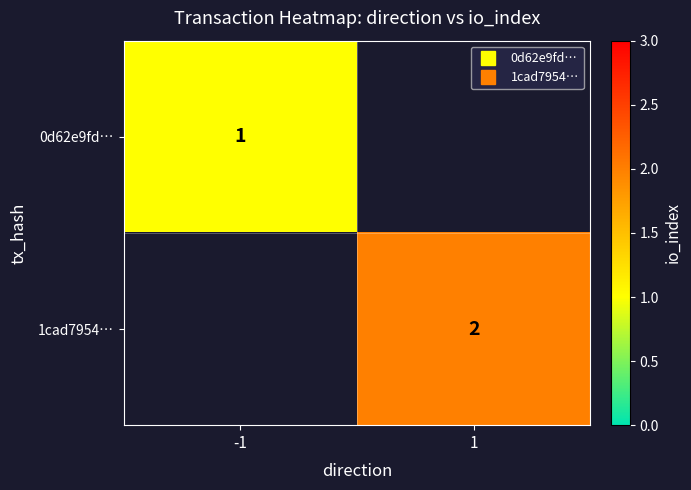

How many distinct data groups are displayed?

2